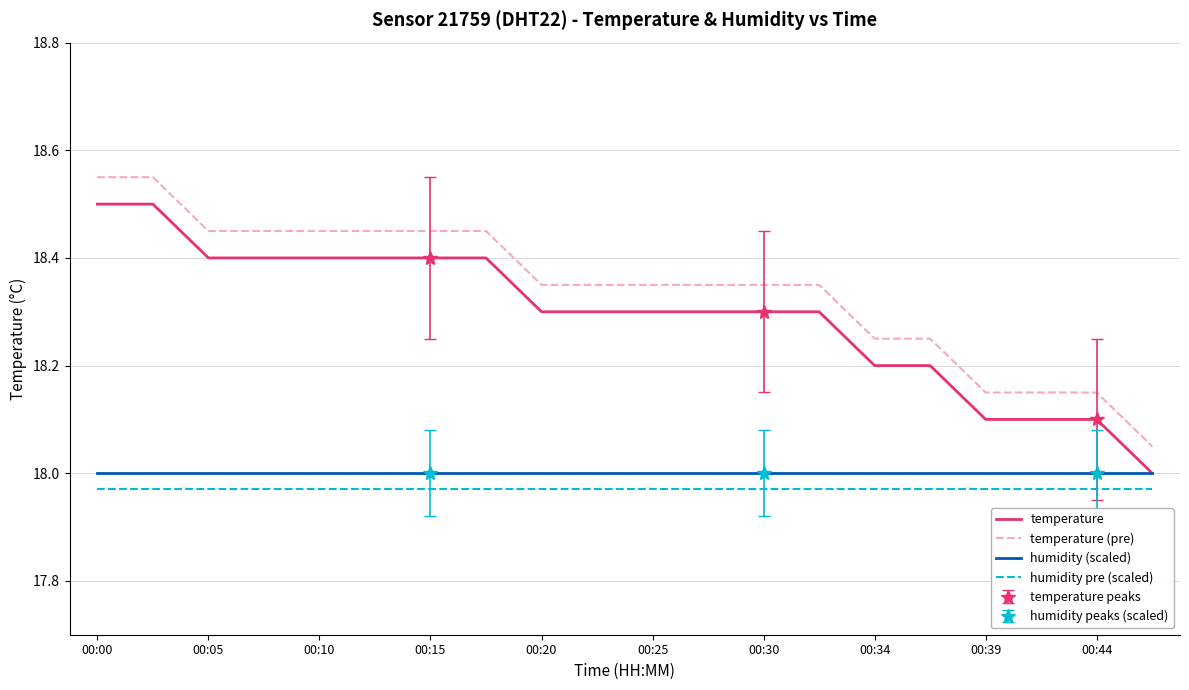

Is it true that humidity (scaled) equals 31.9 at 00:30?

False